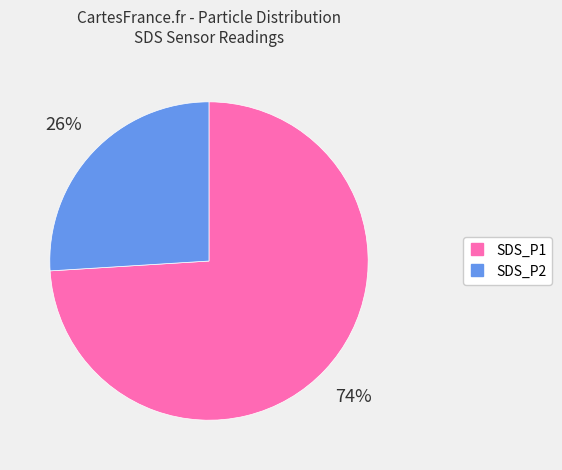

Is SDS_P2 the majority of the pie?

No